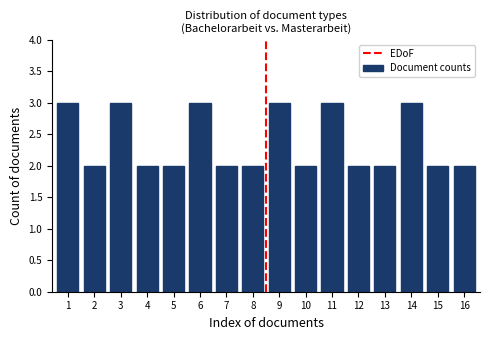

Reading left to right, what are all the values shown in this chart?

1=3	2=2	3=3	4=2	5=2	6=3	7=2	8=2	9=3	10=2	11=3	12=2	13=2	14=3	15=2	16=2